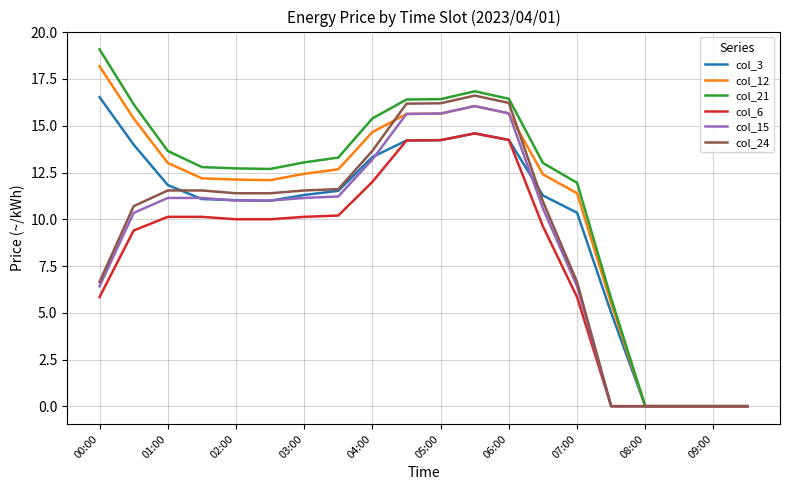

What is the maximum value for col_12?

18.2